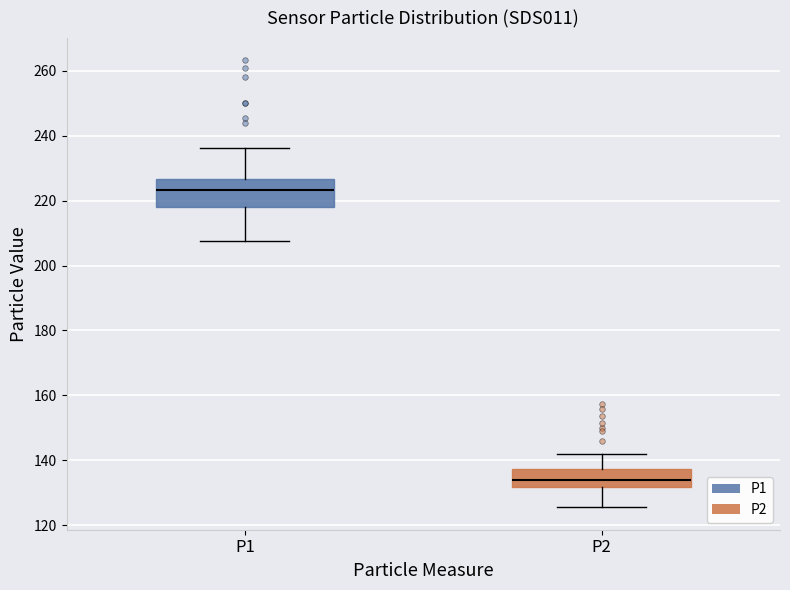

Which box has the highest median line?

P1